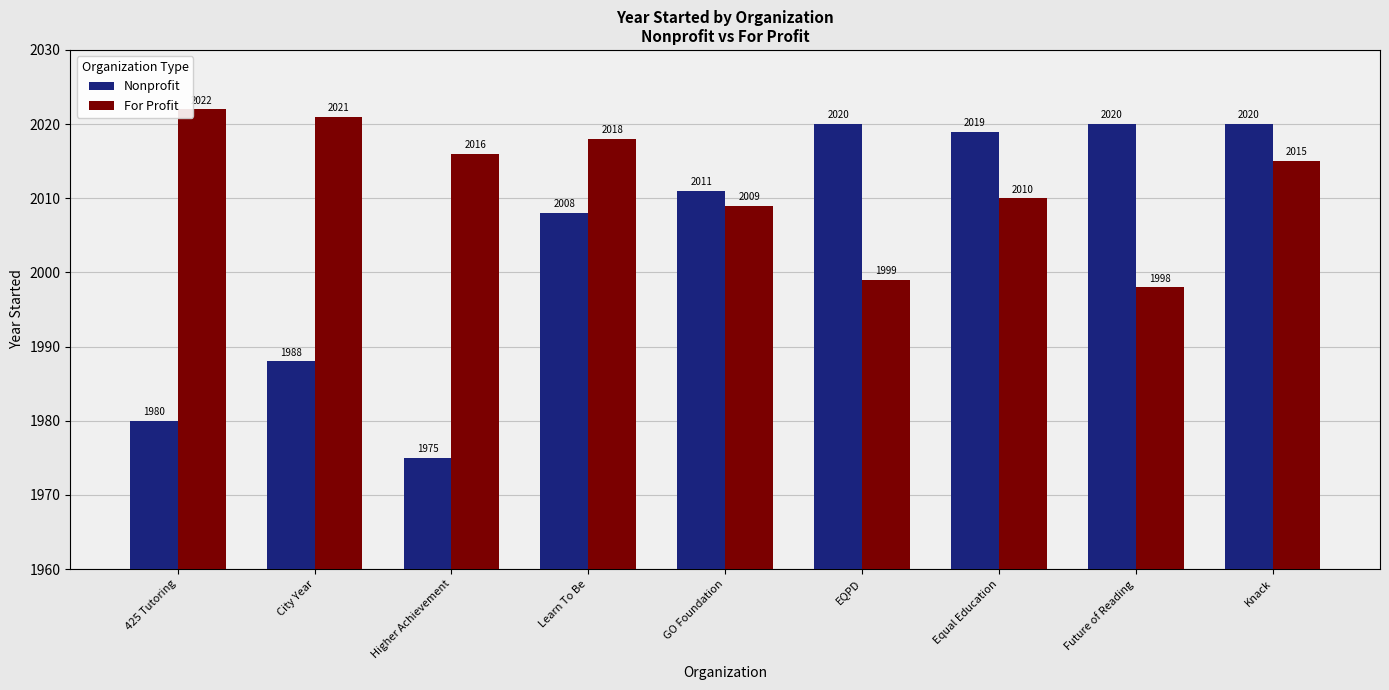

Is the value of Nonprofit at GO Foundation greater than the value of For Profit at City Year?

No